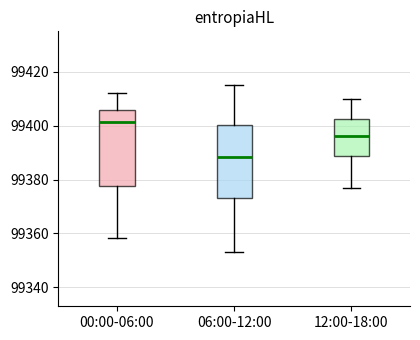

Reading left to right, transcribe this box plot: for each box, give where its median line is, the range the box spans, and where its two whiskers end, as read against the y-axis. The values are not printed on the chart, so give them approximately, as read against the axis.

00:00-06:00: median 99402, box 99378 to 99406, whiskers 99358 to 99412
06:00-12:00: median 99388, box 99374 to 99400, whiskers 99354 to 99416
12:00-18:00: median 99396, box 99388 to 99402, whiskers 99378 to 99410